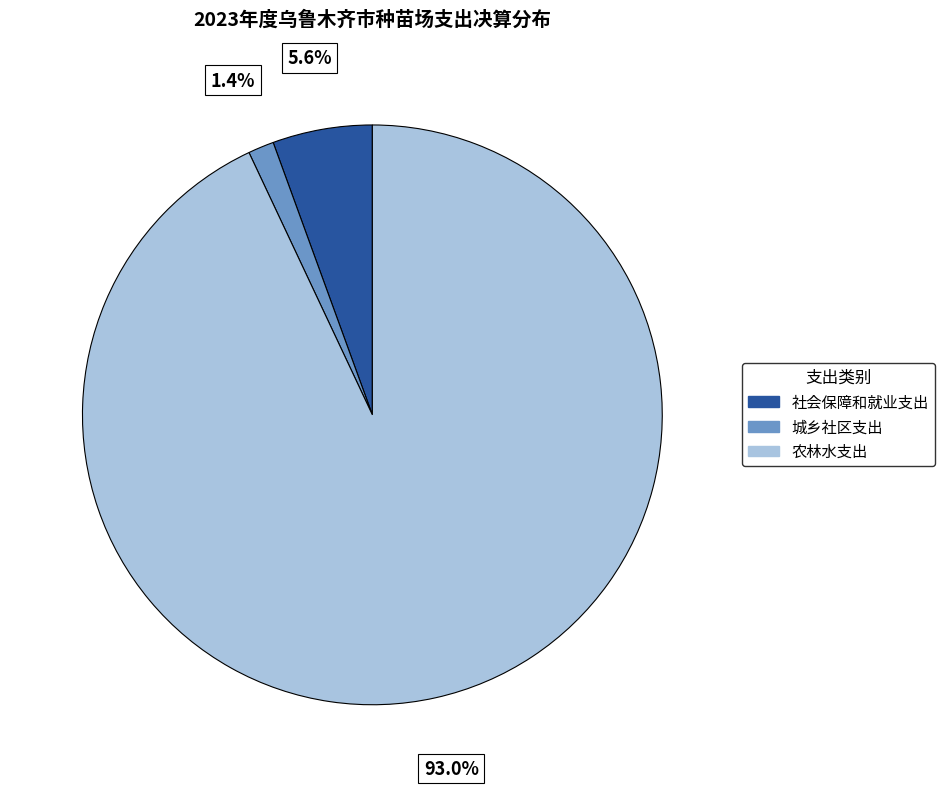

To the nearest percent, what portion does 城乡社区支出 represent?

1%